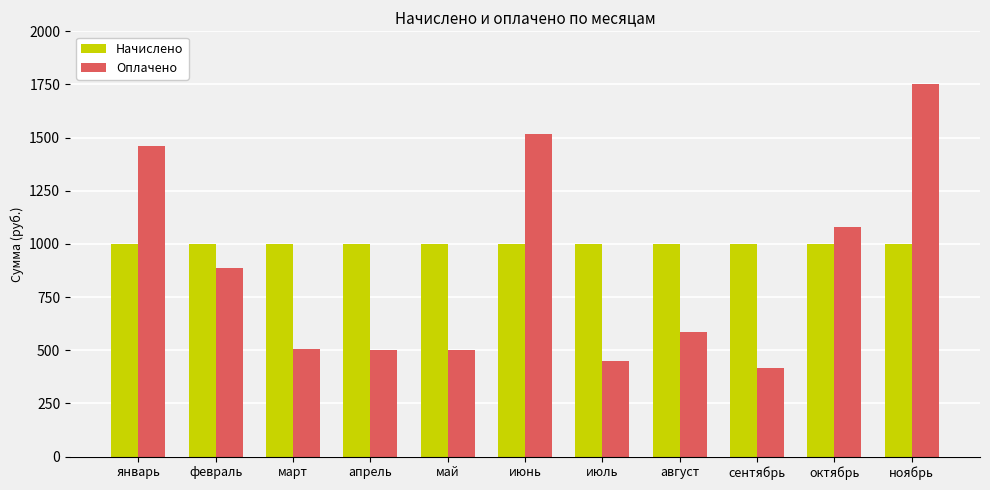

What is the value of the Начислено bar at the 7th from the left?

1001.9